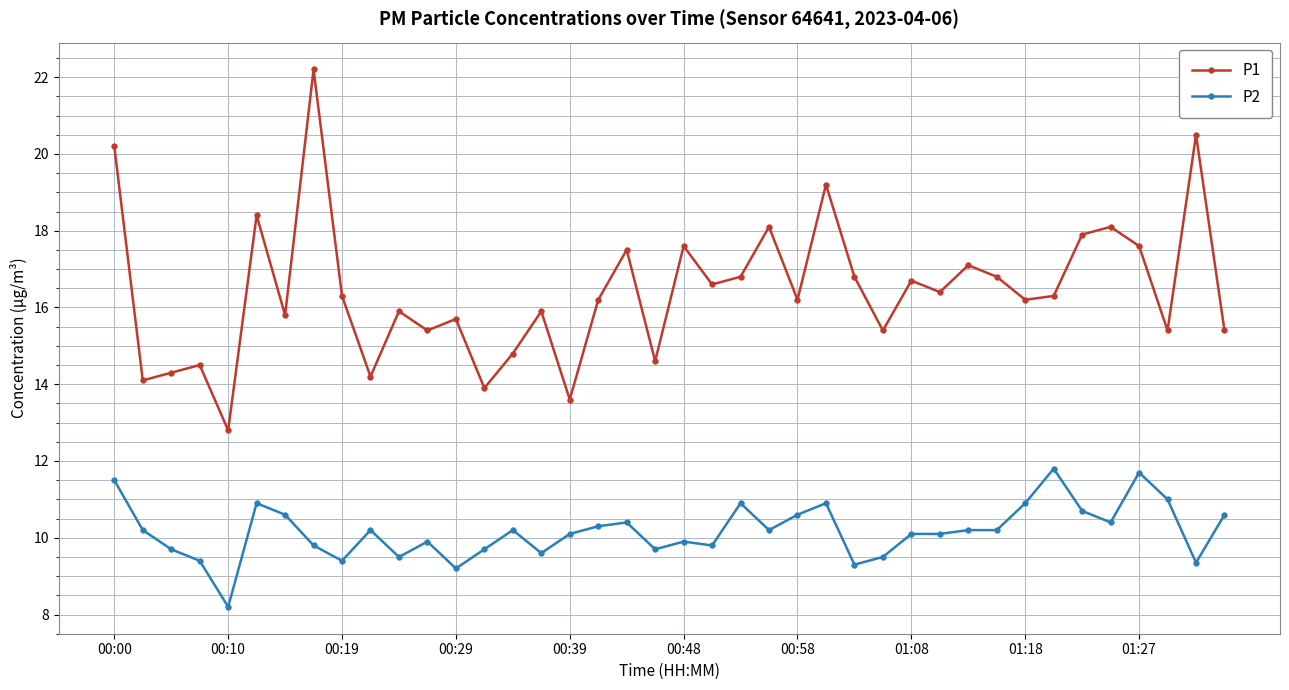

True or false: P2 and P1 cross at least once.

False